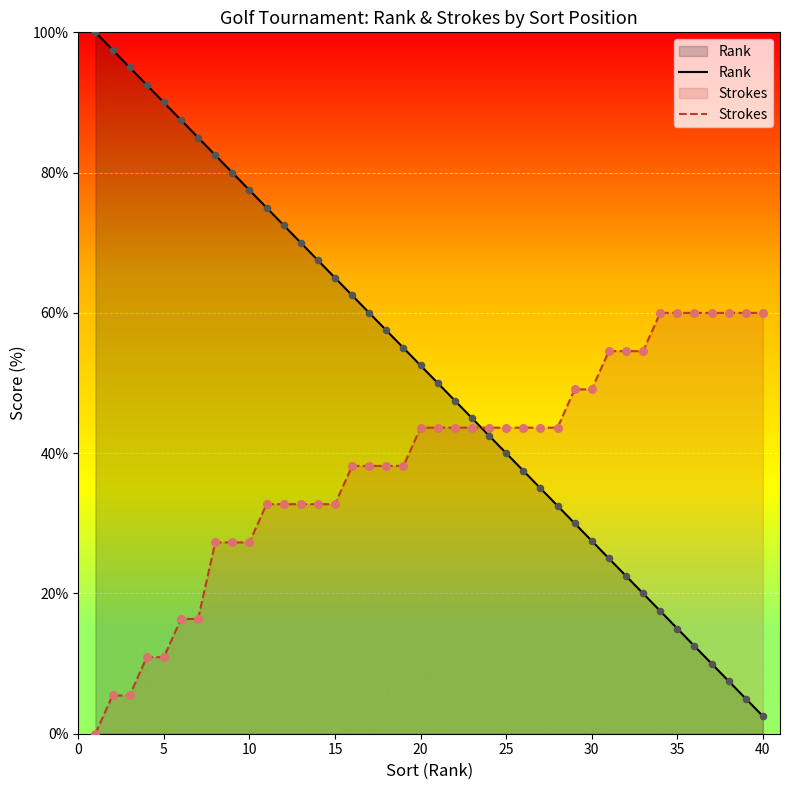

What are all the series names shown in the legend?

Rank, Strokes